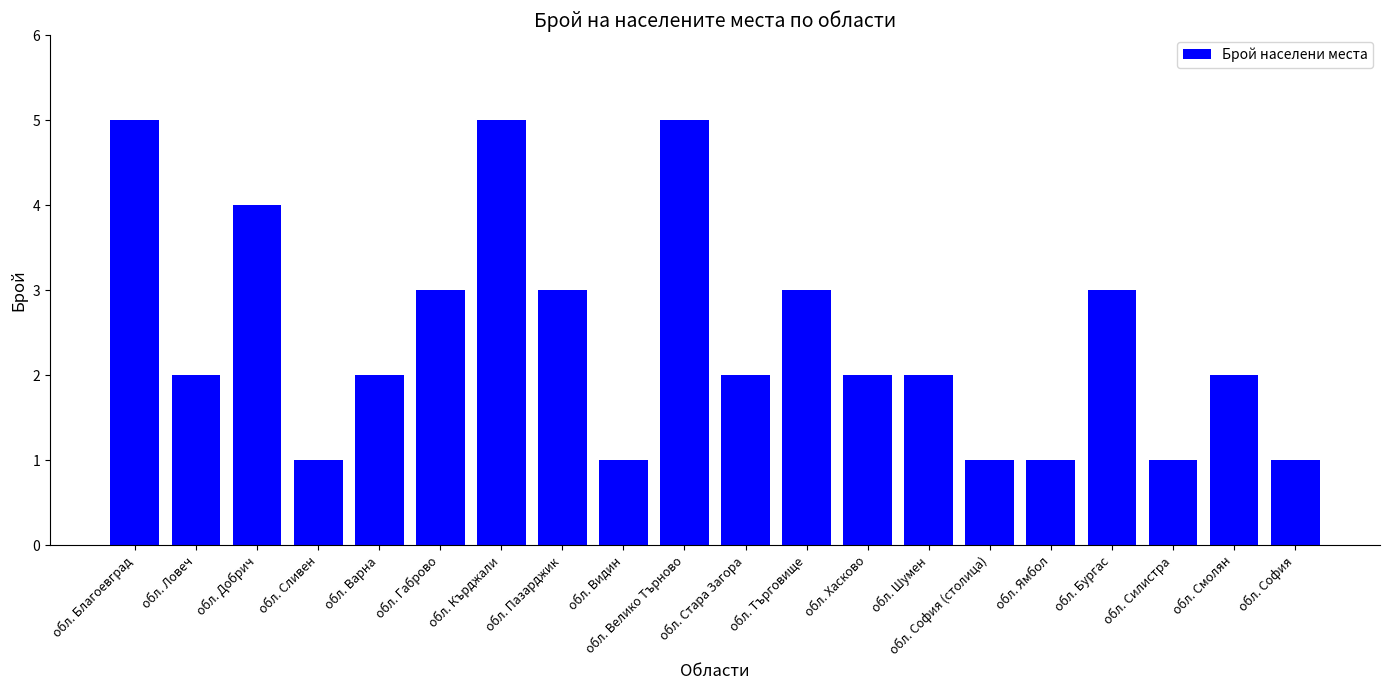

At which label does the data first exceed 2?

обл. Благоевград